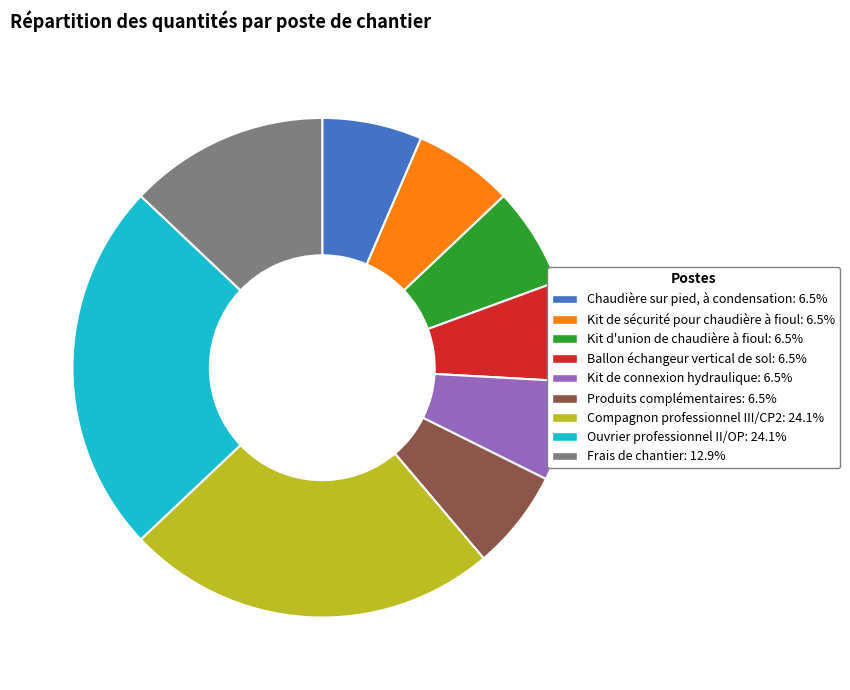

Is there any slice that represents more than half of the pie?

No